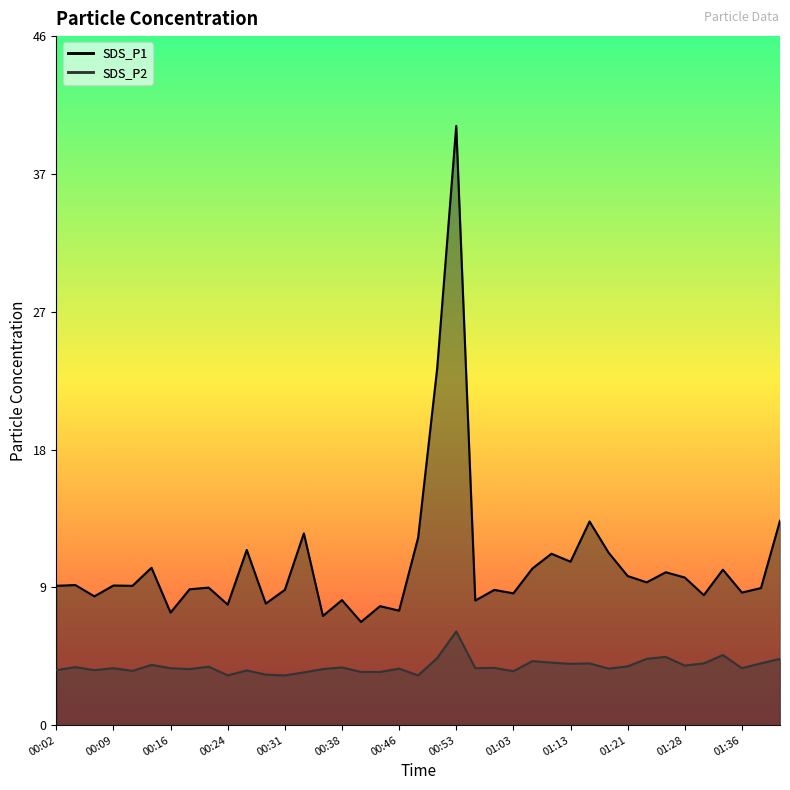

Read the SDS_P1 value at 01:03.

8.8